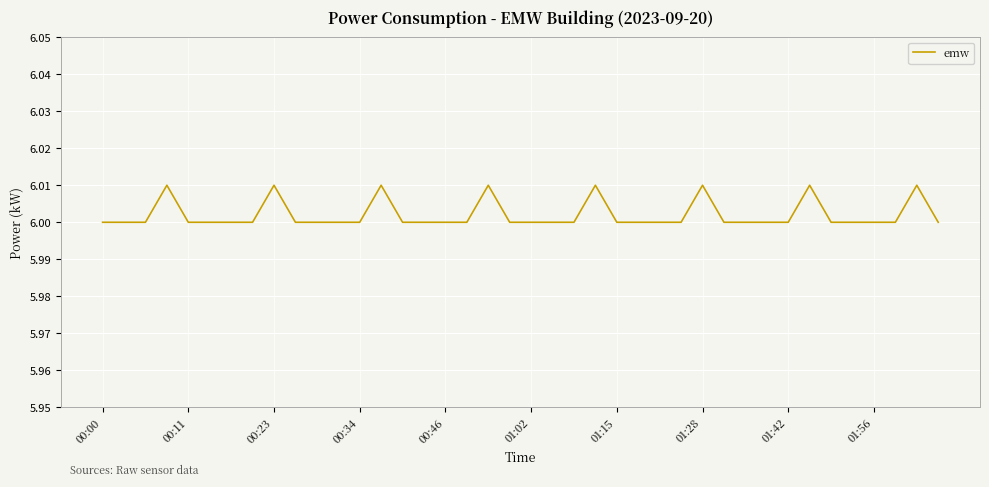

Does the chart have visible grid lines?

Yes